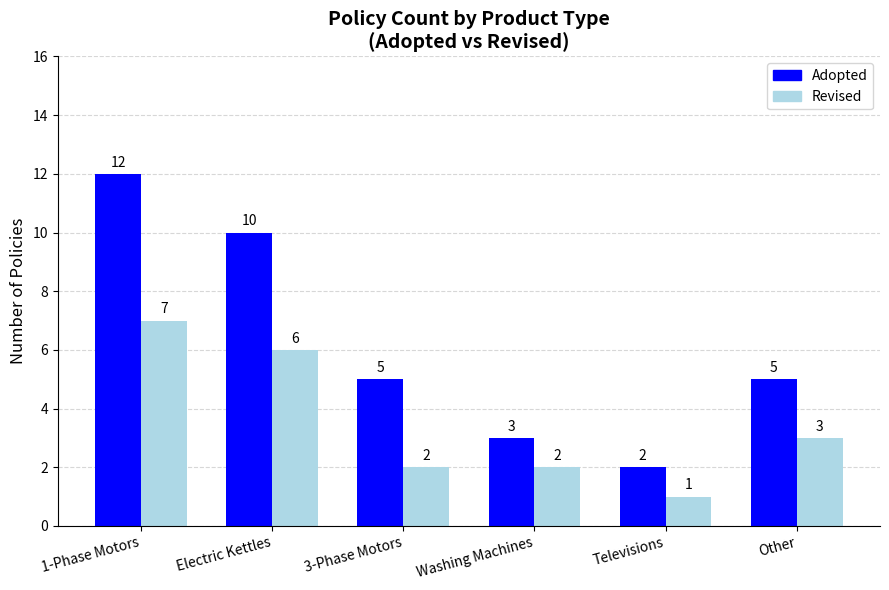

Reading left to right, transcribe all the data shown in this chart.

Adopted: 1-Phase Motors=12	Electric Kettles=10	3-Phase Motors=5	Washing Machines=3	Televisions=2	Other=5
Revised: 1-Phase Motors=7	Electric Kettles=6	3-Phase Motors=2	Washing Machines=2	Televisions=1	Other=3